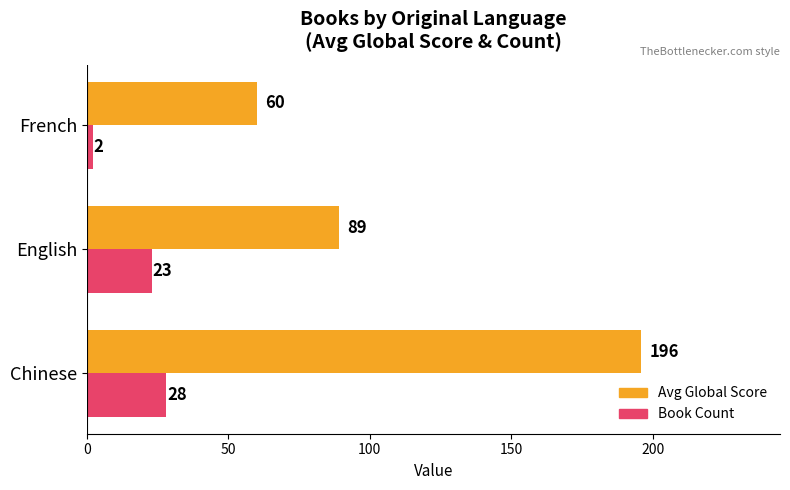

What is the spread (max minus min) of values at English?

66